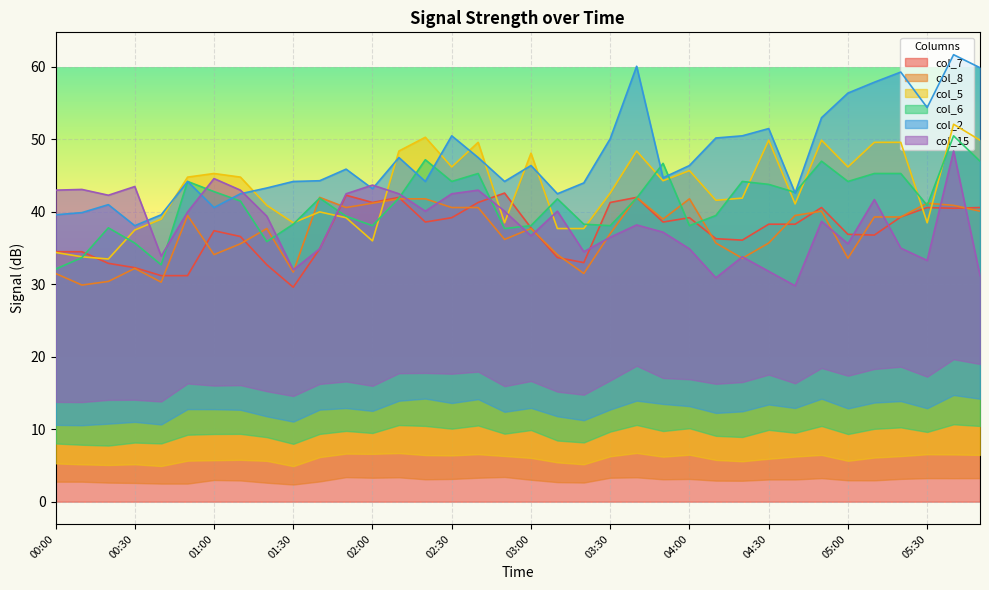

What is the label of the 17th point from the right?

03:10